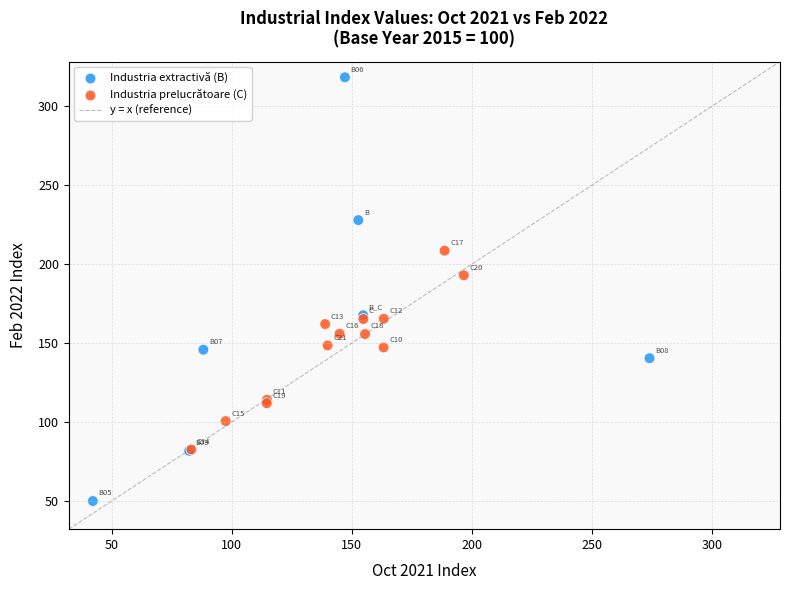

What Y value in the scatter plot is closest to 184?

192.9